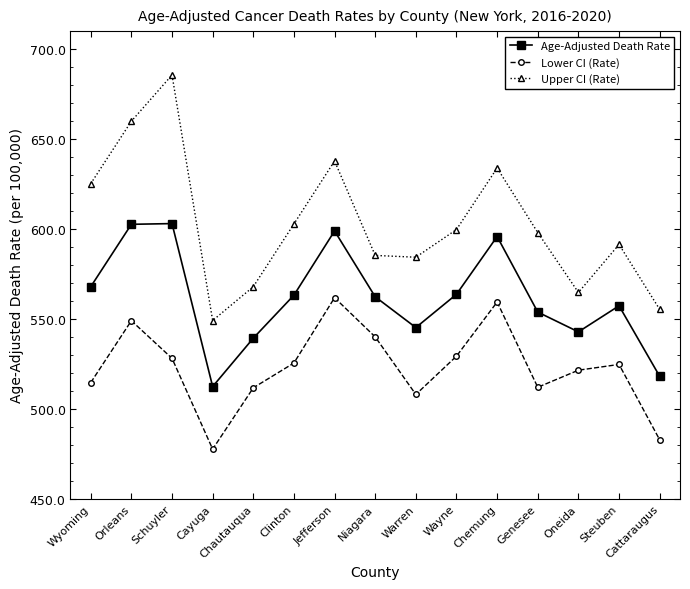

The value of Upper CI (Rate) at Cattaraugus is 555.3. True or false?

True